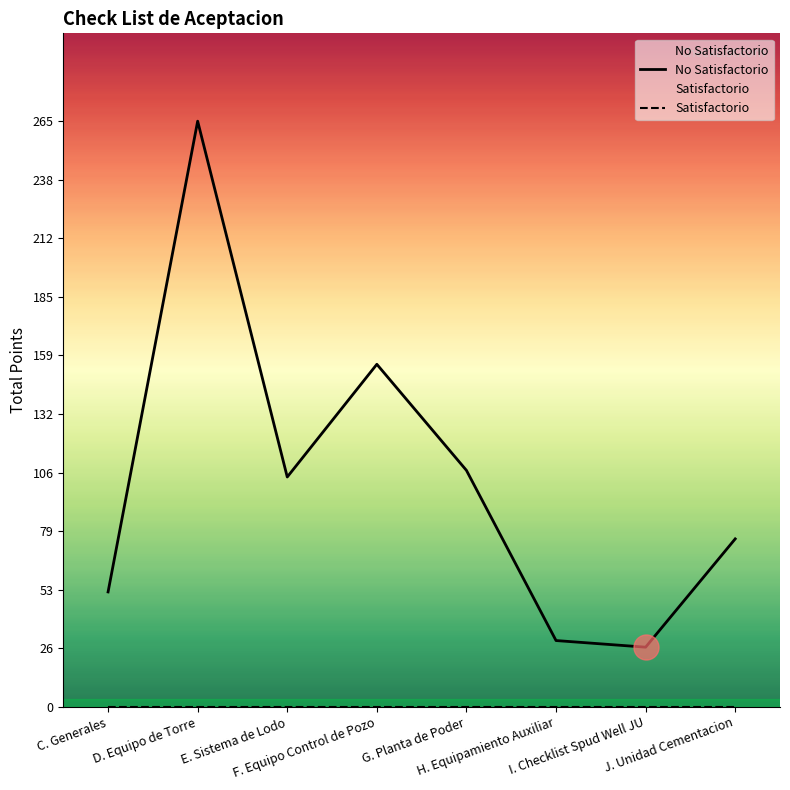

What is the approximate value of No Satisfactorio at H. Equipamiento Auxiliar, to the nearest 5?

30